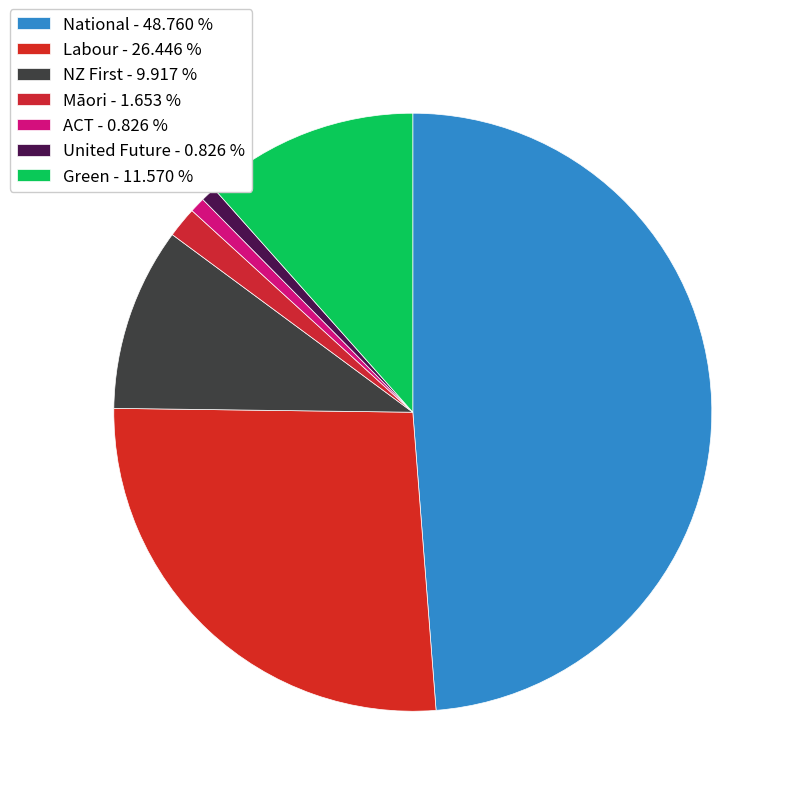

Is there any slice that represents more than half of the pie?

No